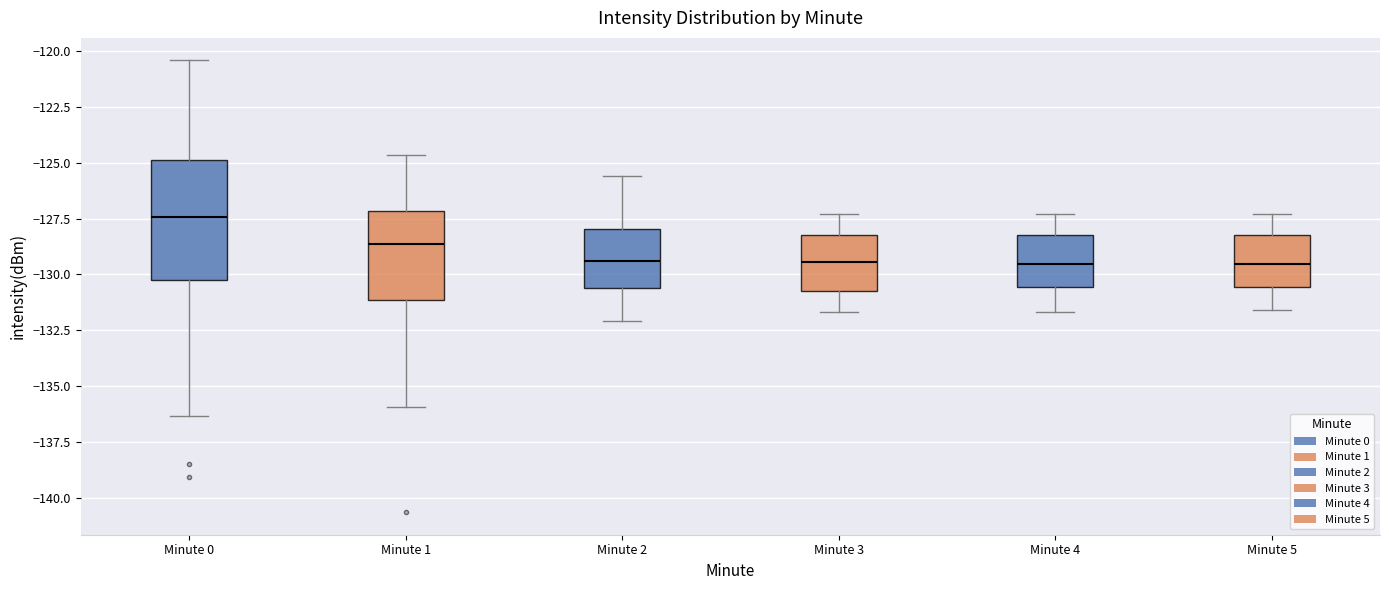

Where does the upper whisker of the box for Minute 1 end on the y-axis? The values are not printed on the chart, so give them approximately, as read against the axis.

-124.5